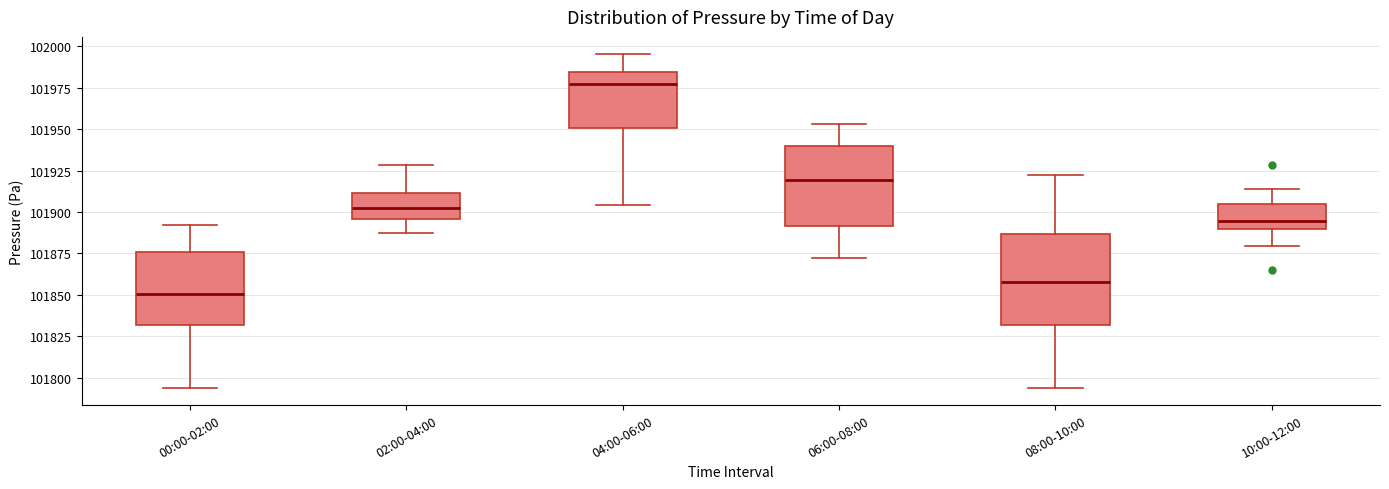

Which box is the tallest, from its lower edge to its upper edge?

08:00-10:00